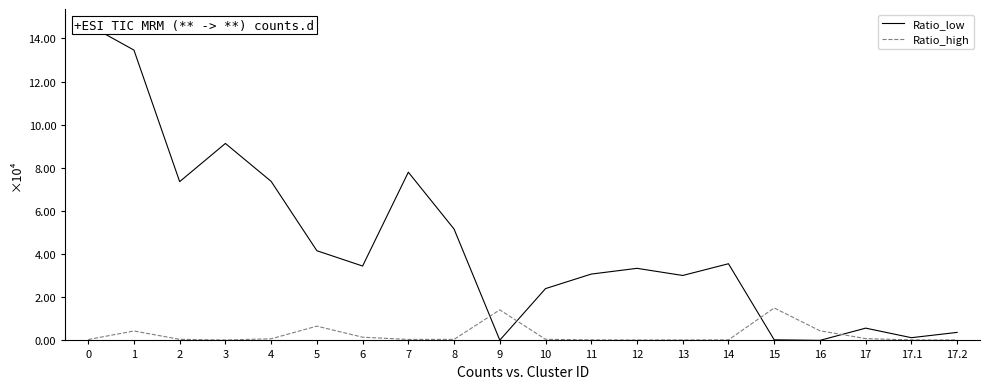

At 8, list the series in order from smallest to largest.

Ratio_high, Ratio_low